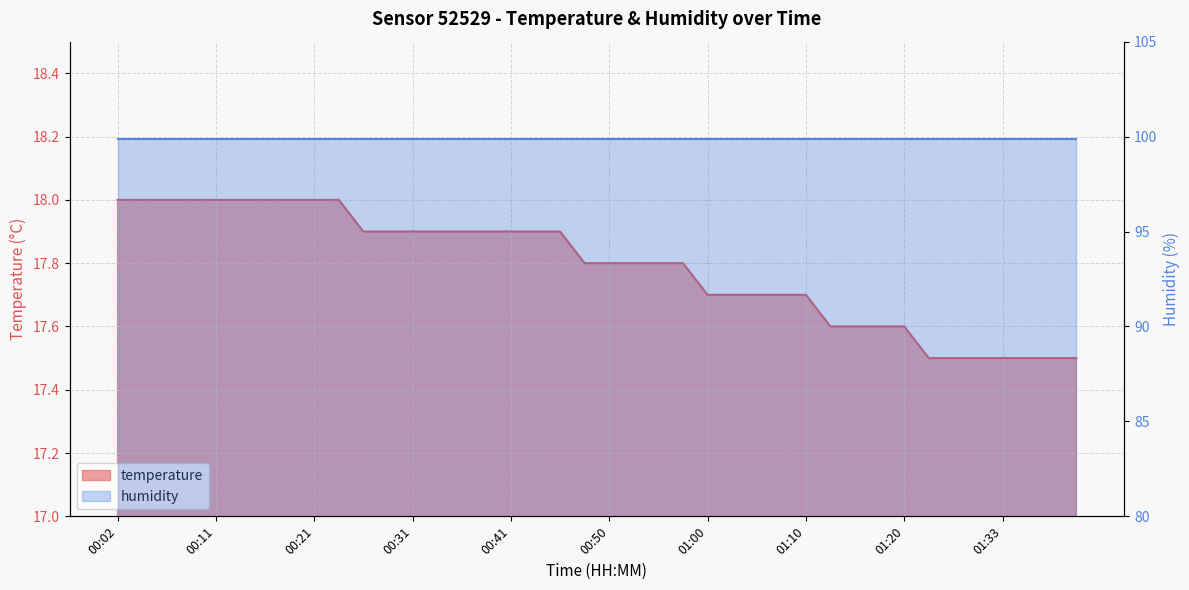

What is the difference between the maximum and minimum values?

0.5